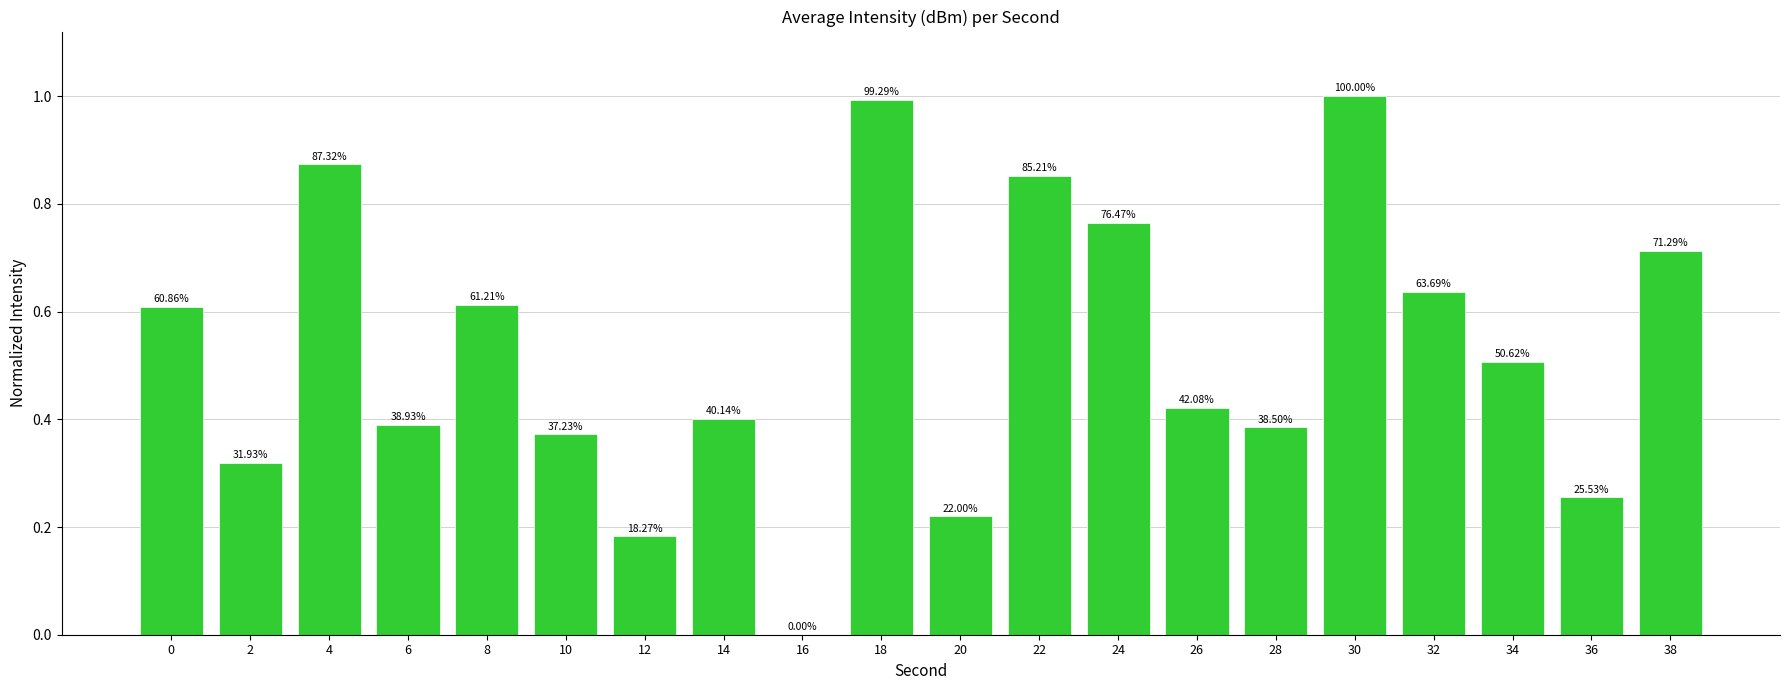

Reading left to right, list all the values displayed in this chart.

0=0.6	2=0.3	4=0.9	6=0.4	8=0.6	10=0.4	12=0.2	14=0.4	16=0.0	18=1.0	20=0.2	22=0.9	24=0.8	26=0.4	28=0.4	30=1.0	32=0.6	34=0.5	36=0.3	38=0.7